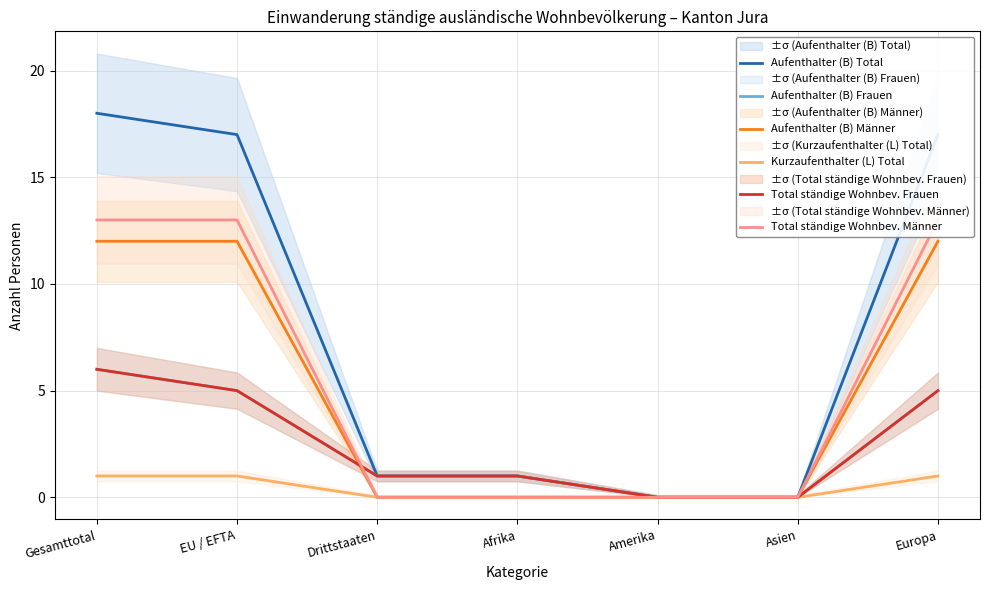

Where is Kurzaufenthalter (L) Total nearest to the value 0?

Drittstaaten